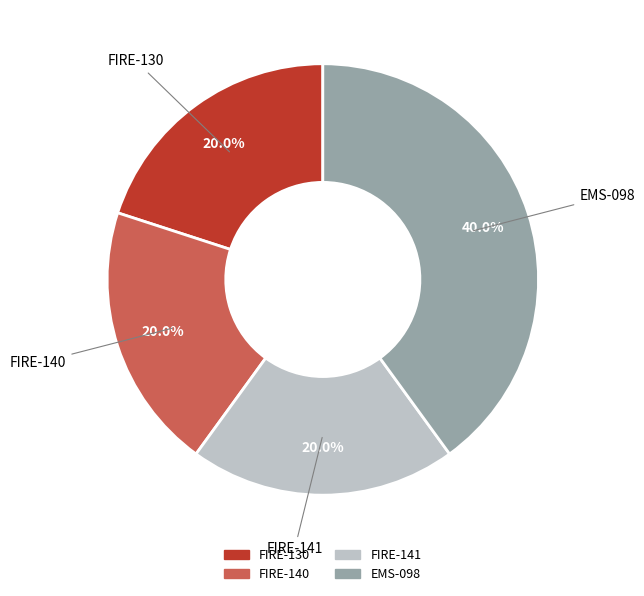

Which category has the biggest portion of the pie?

EMS-098